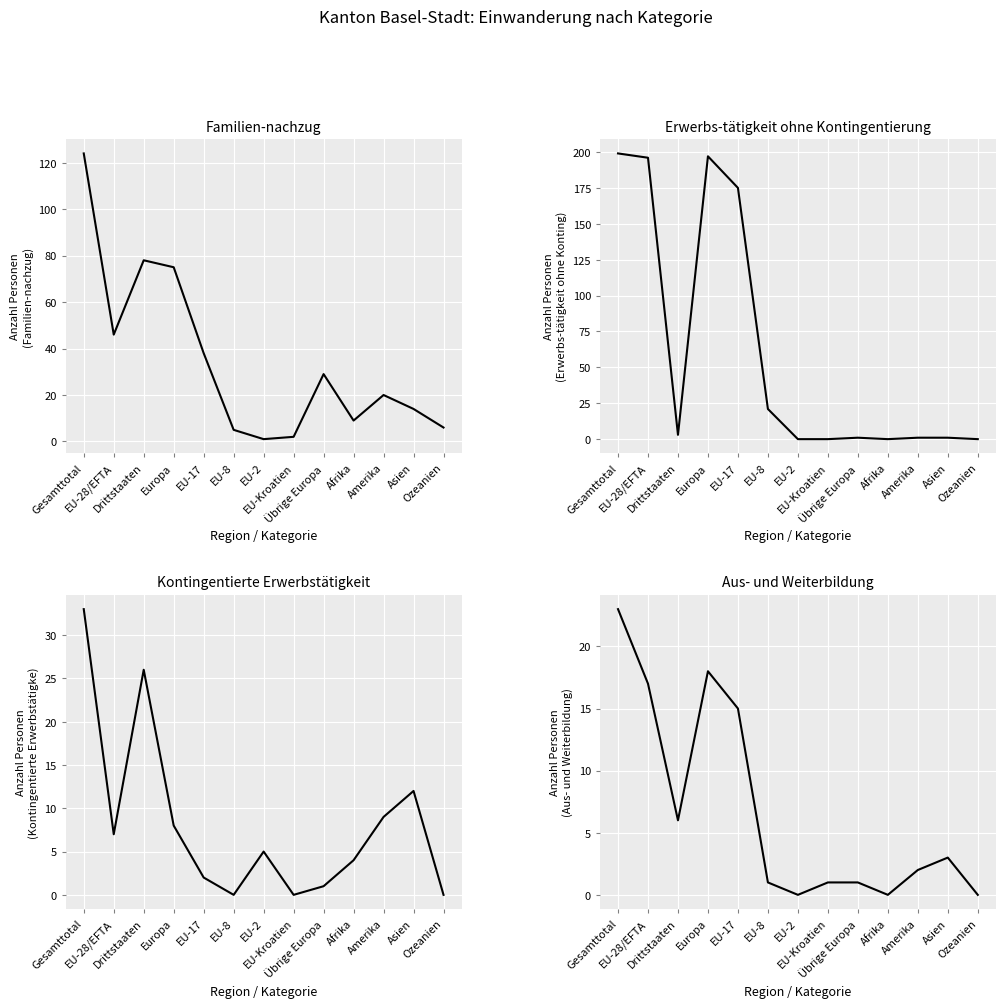

After their last crossing, which series has the higher values: Familien-nachzug or Erwerbs-tätigkeit ohne Kontingentierung?

Familien-nachzug